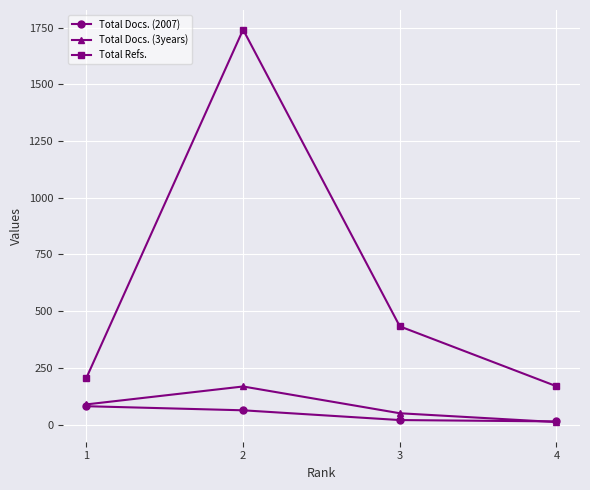

What is the value of the Total Docs. (2007) point at the 3rd from the left?

20